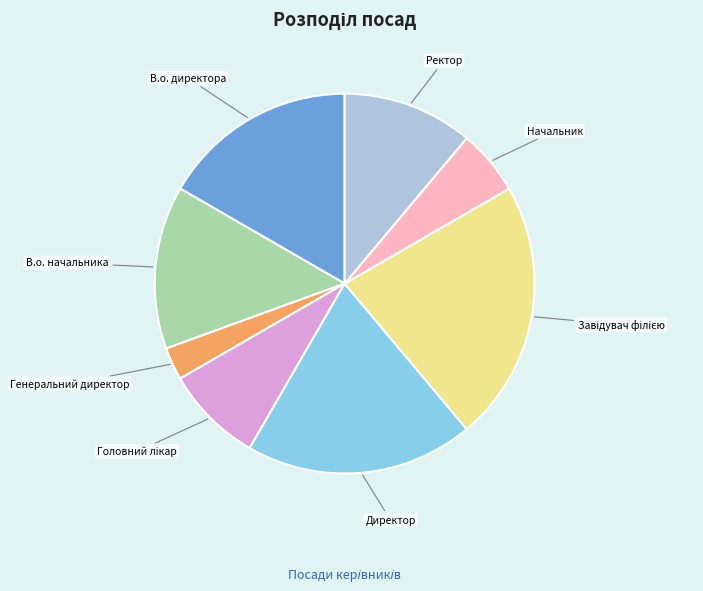

True or false: Начальник accounts for 19% of the total.

False